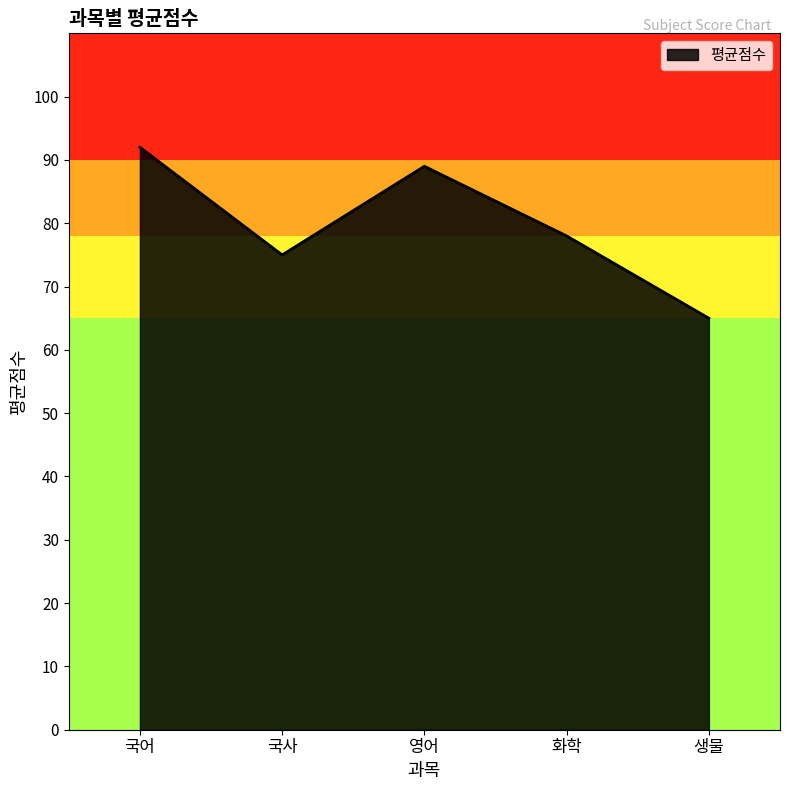

At which category does the data reach its first local peak?

영어